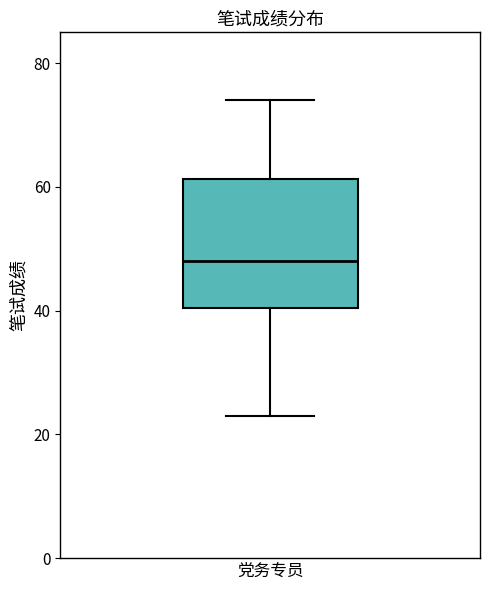

Transcribe this box plot: give where the median line is, the range the box spans, and where the two whiskers end, as read against the y-axis. The values are not printed on the chart, so give them approximately, as read against the axis.

median 48, box 40 to 62, whiskers 24 to 74